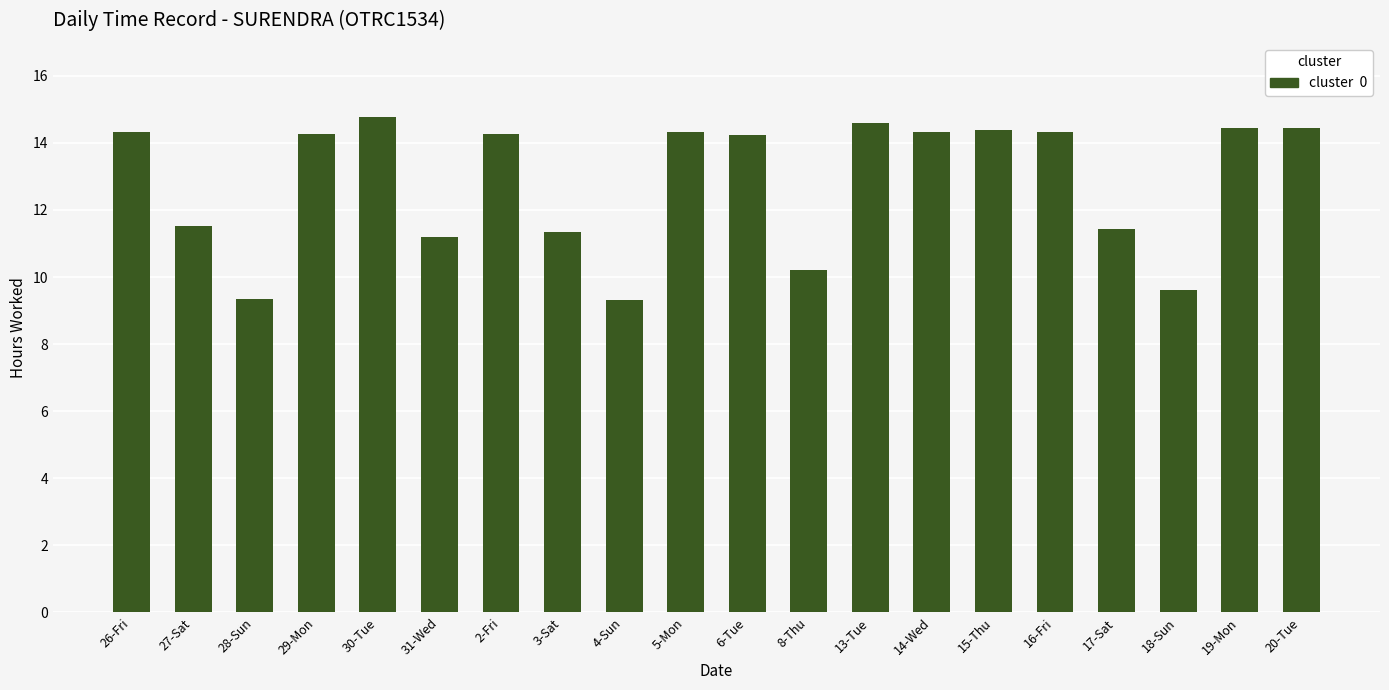

What is the sum of the values at 27-Sat and 6-Tue?

25.7